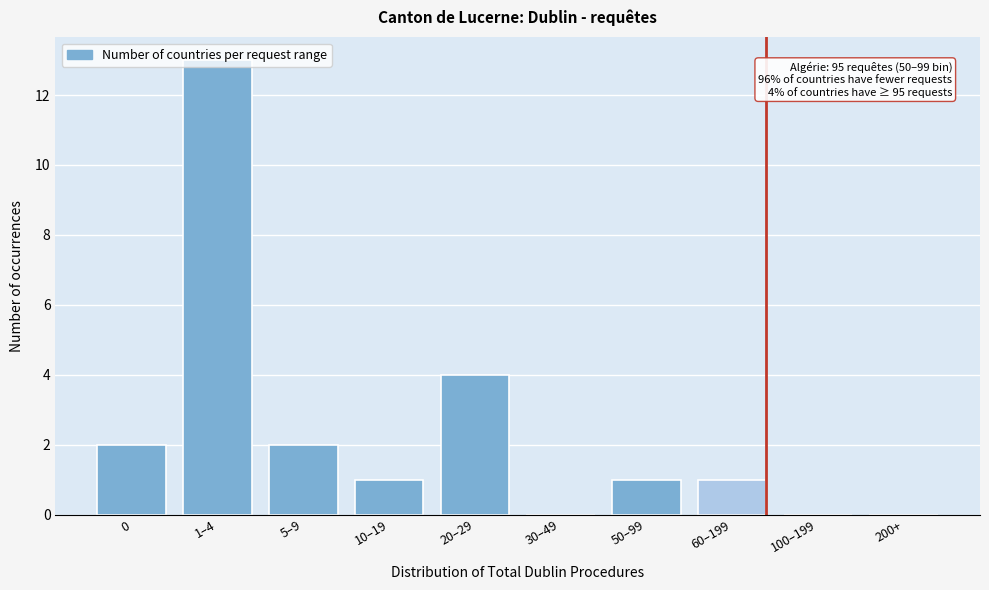

What is the approximate value at 20–29, to the nearest 5?

5